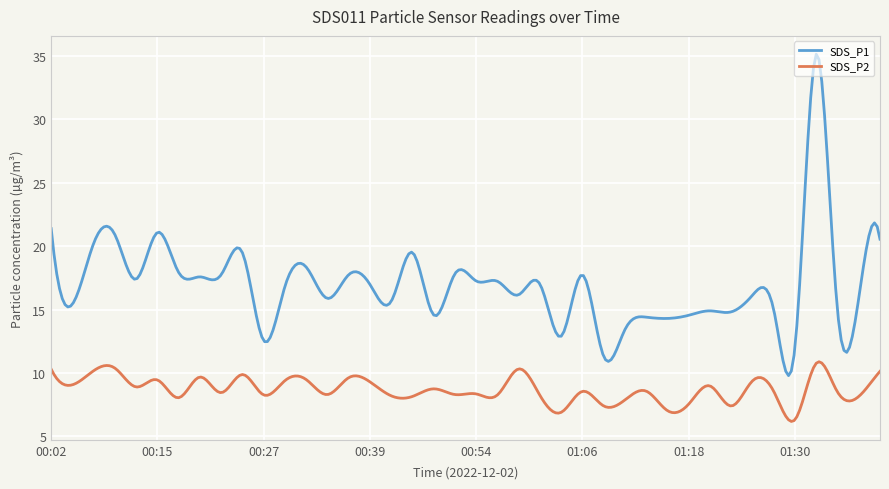

What is the maximum value shown in the chart?

35.1